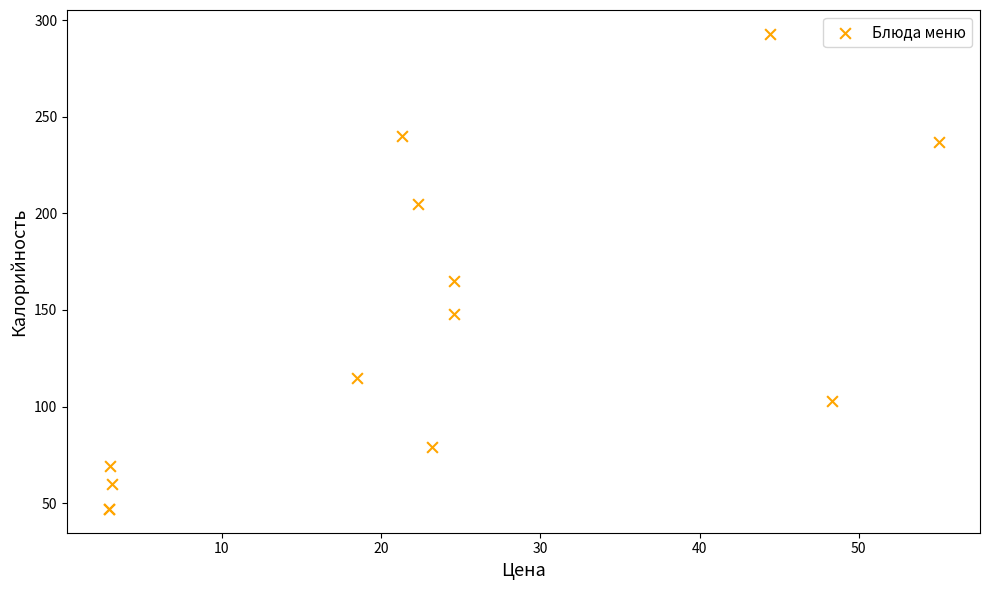

What Y value in the scatter plot is closest to 170?

165